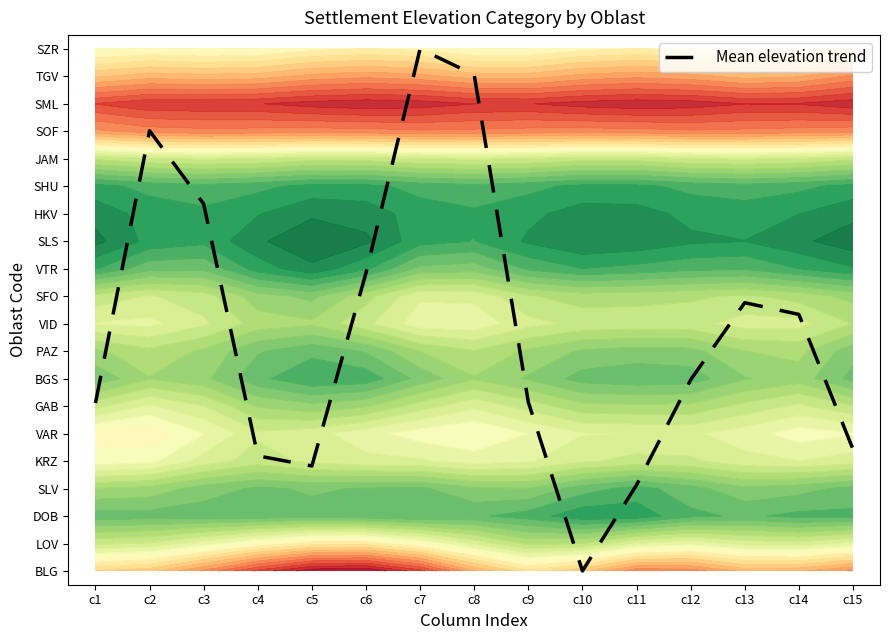

How many values are below 6?

5